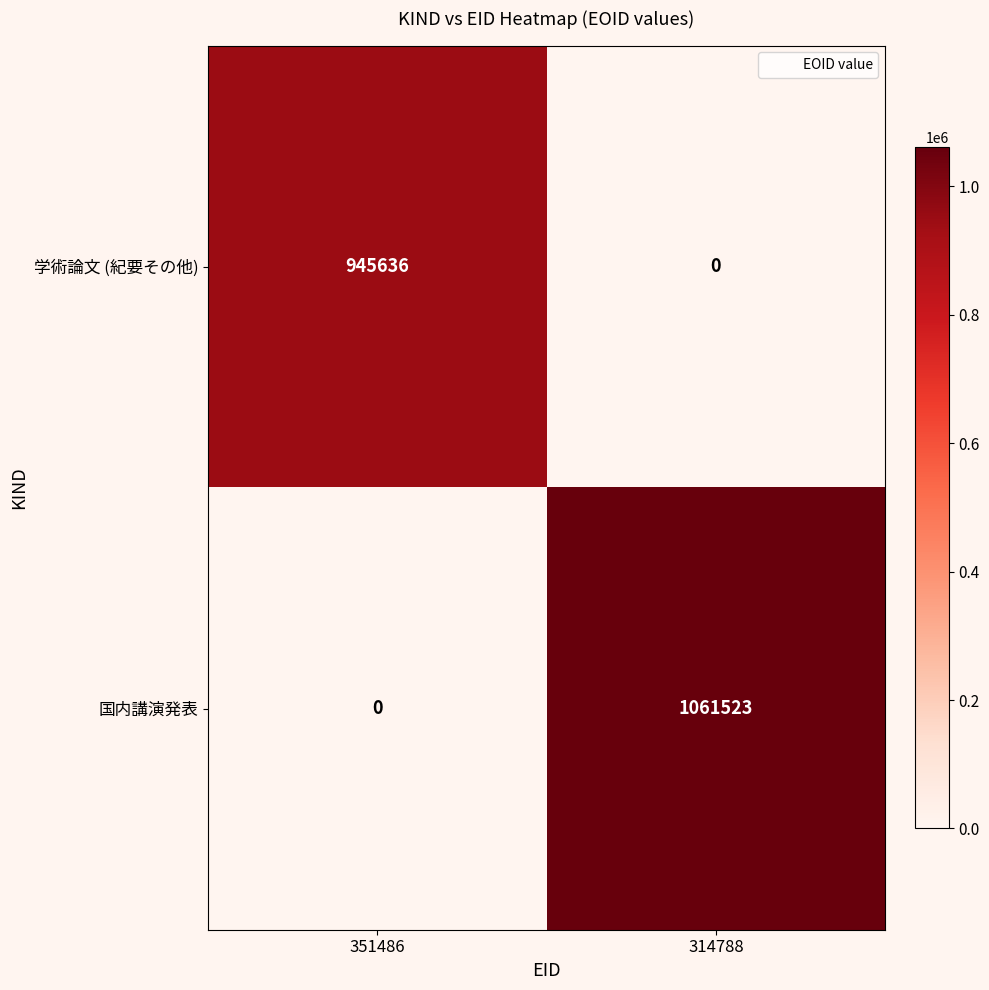

Reading left to right, list all the values displayed in this chart.

学術論文 (紀要その他): 945636	0
国内講演発表: 0	1061523